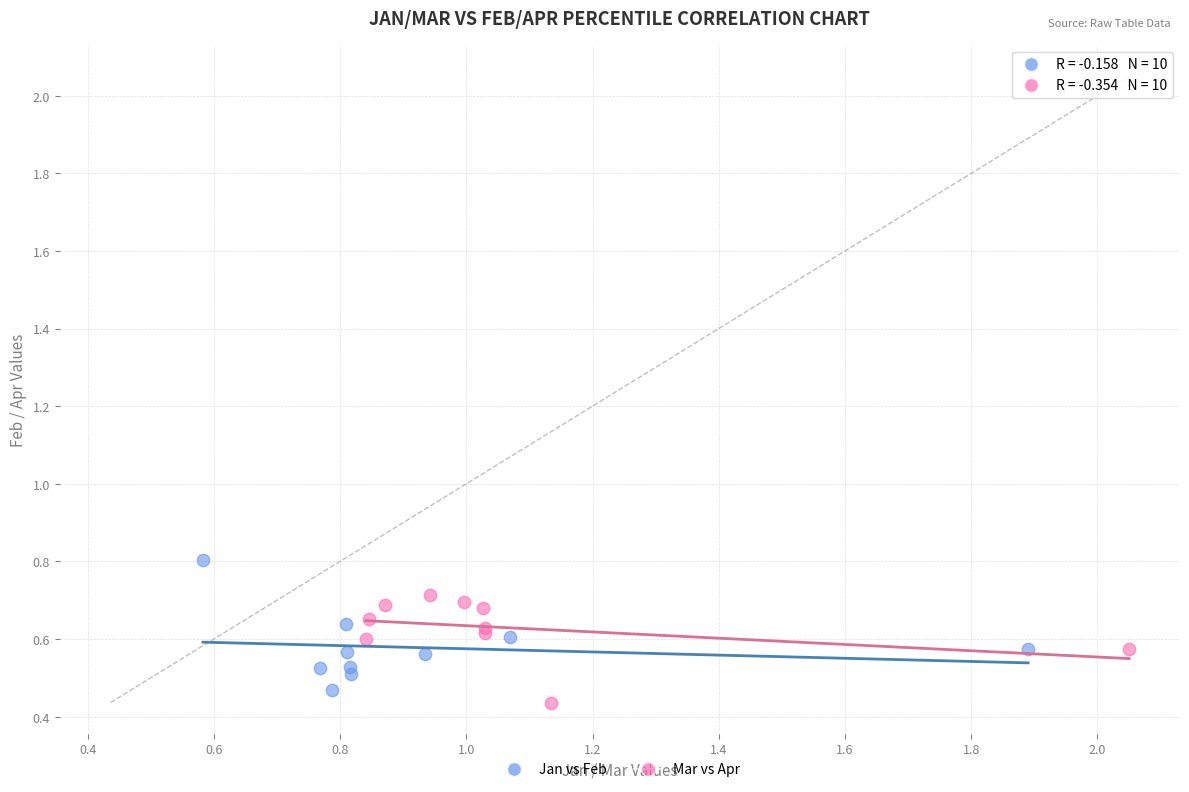

Which series has the widest spread of Y values?

Jan vs Feb